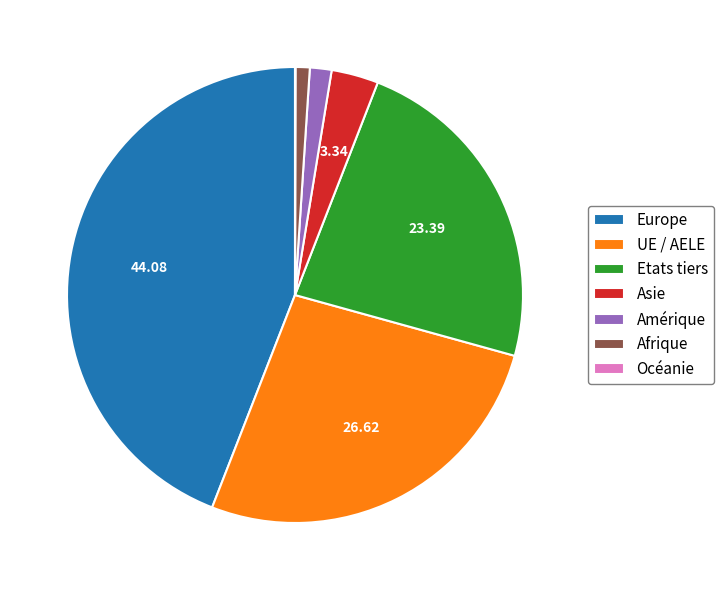

Which slice is the largest?

Europe